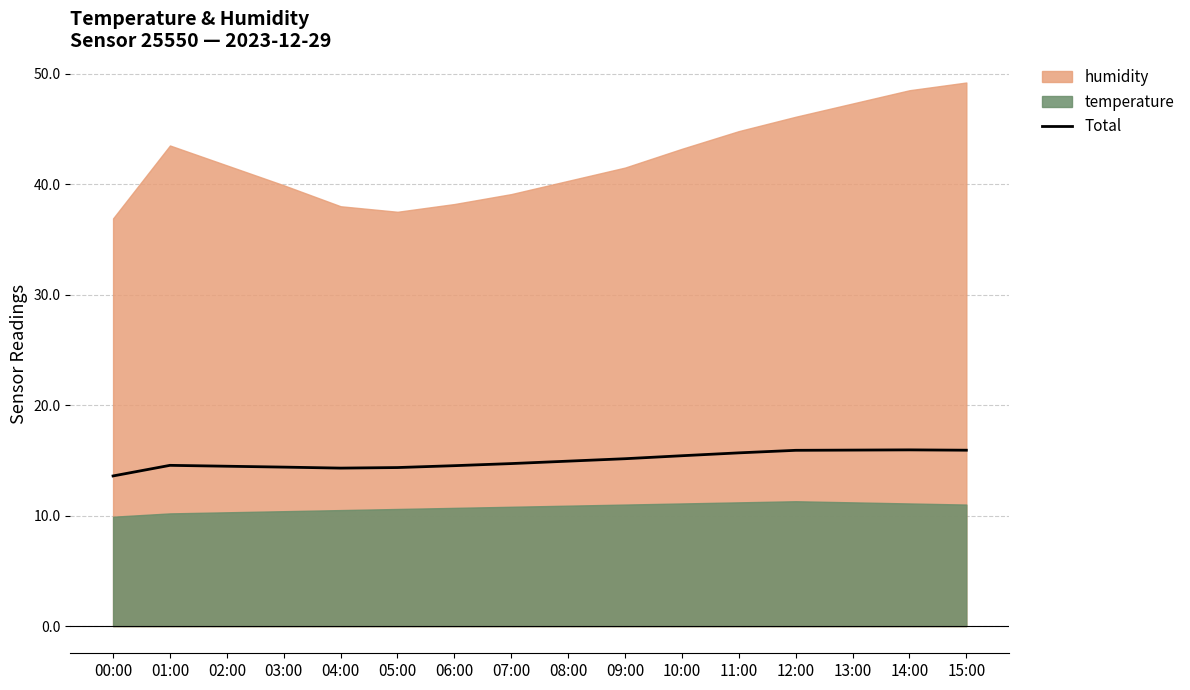

What is the difference between the maximum and minimum values?

2.4